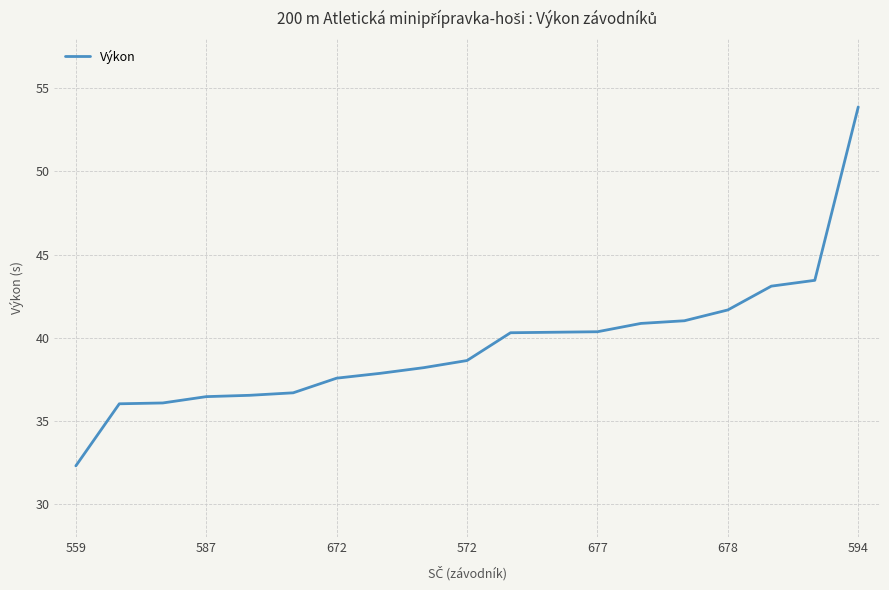

What is the difference between the maximum and minimum values?

21.6